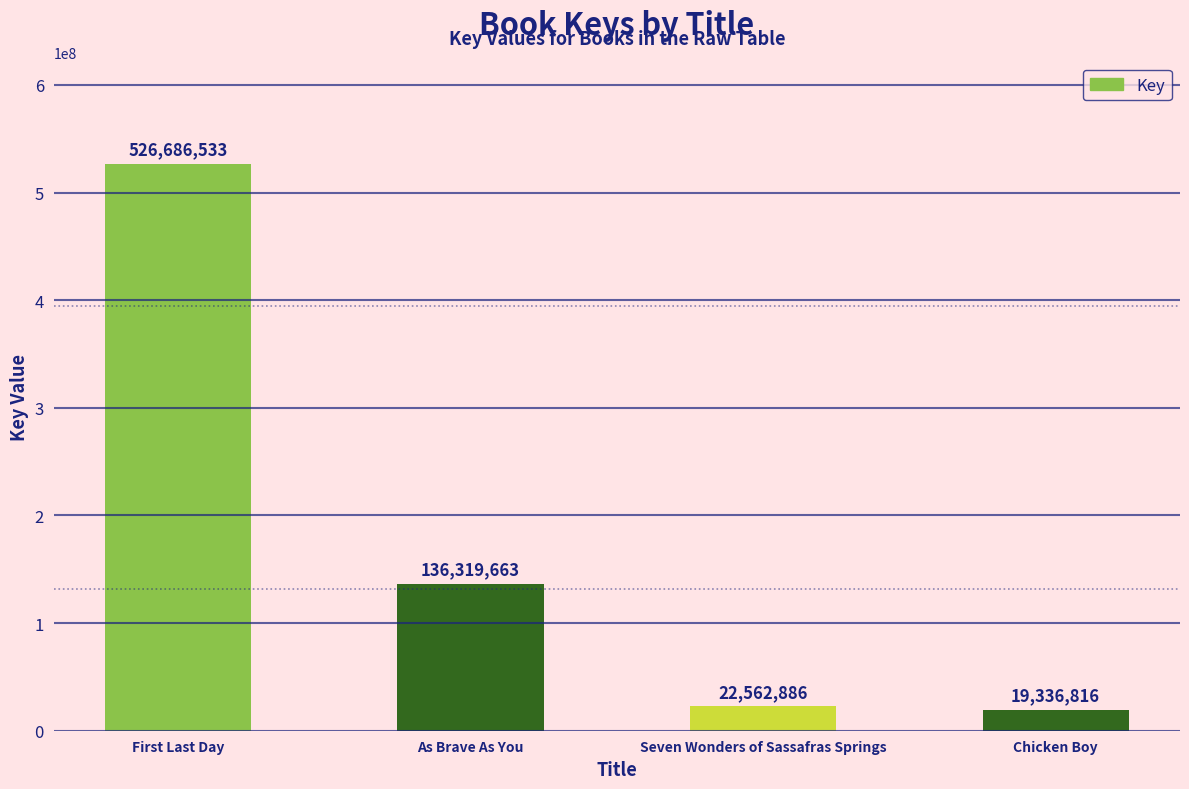

How many bars are there in total?

4